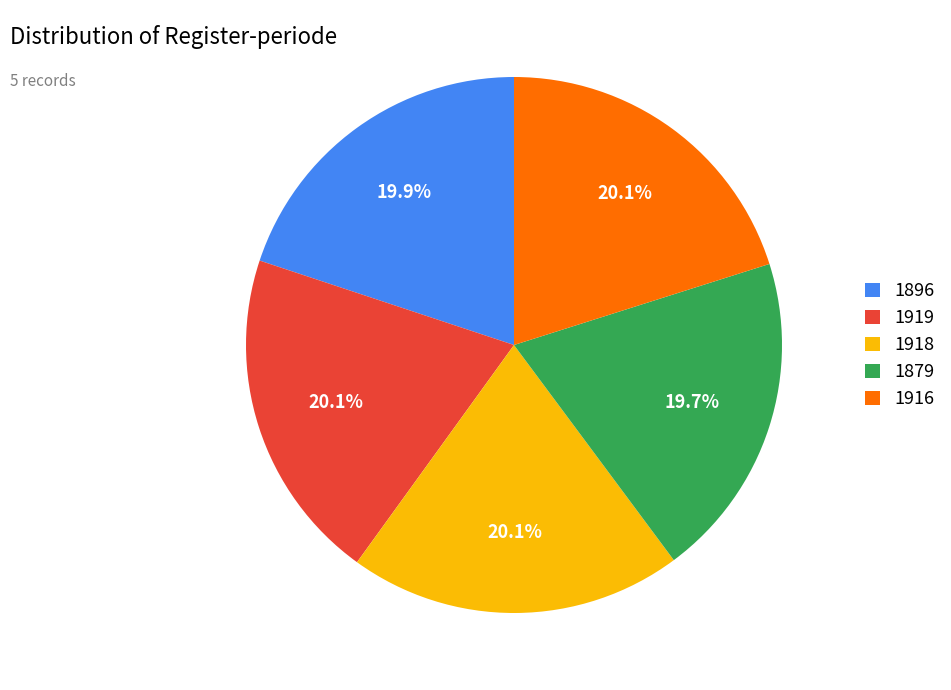

How many slices are in this pie chart?

5